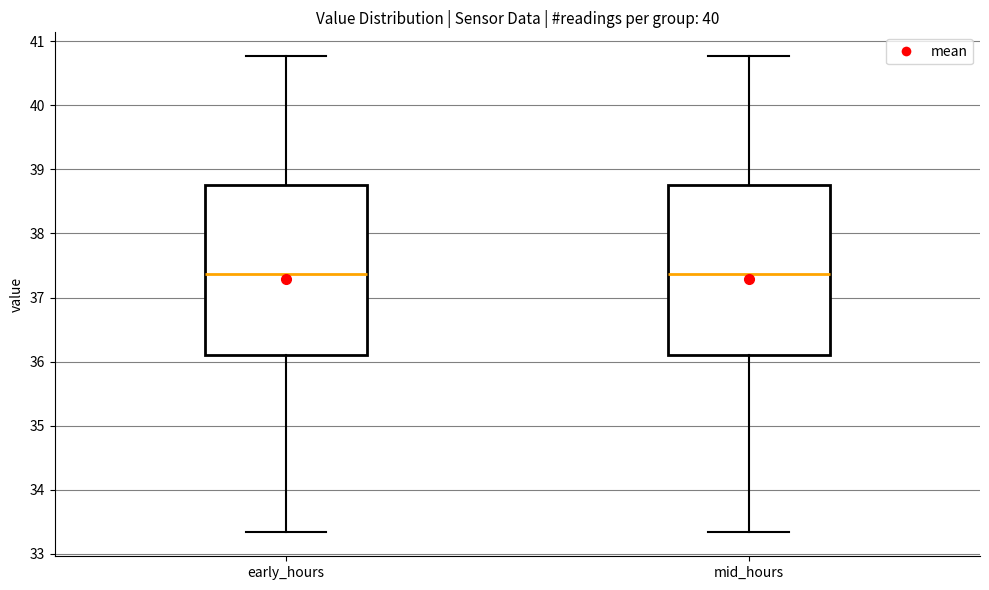

Where does the lower whisker of the box for mid_hours end on the y-axis? The values are not printed on the chart, so give them approximately, as read against the axis.

33.3